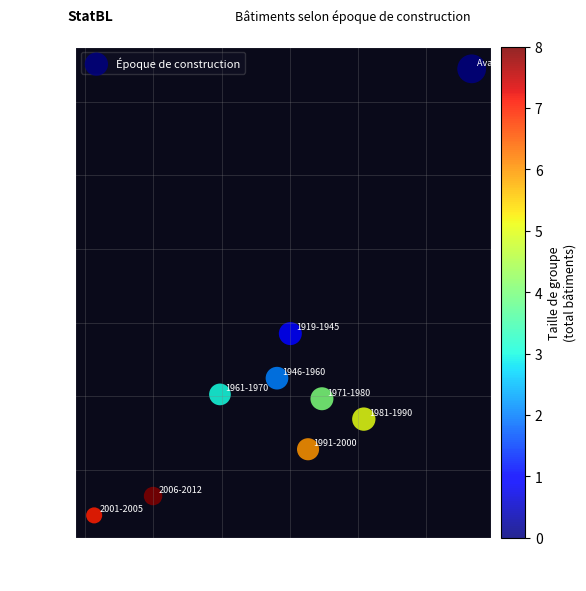

What Y value in the scatter plot is closest to 34133?

28496